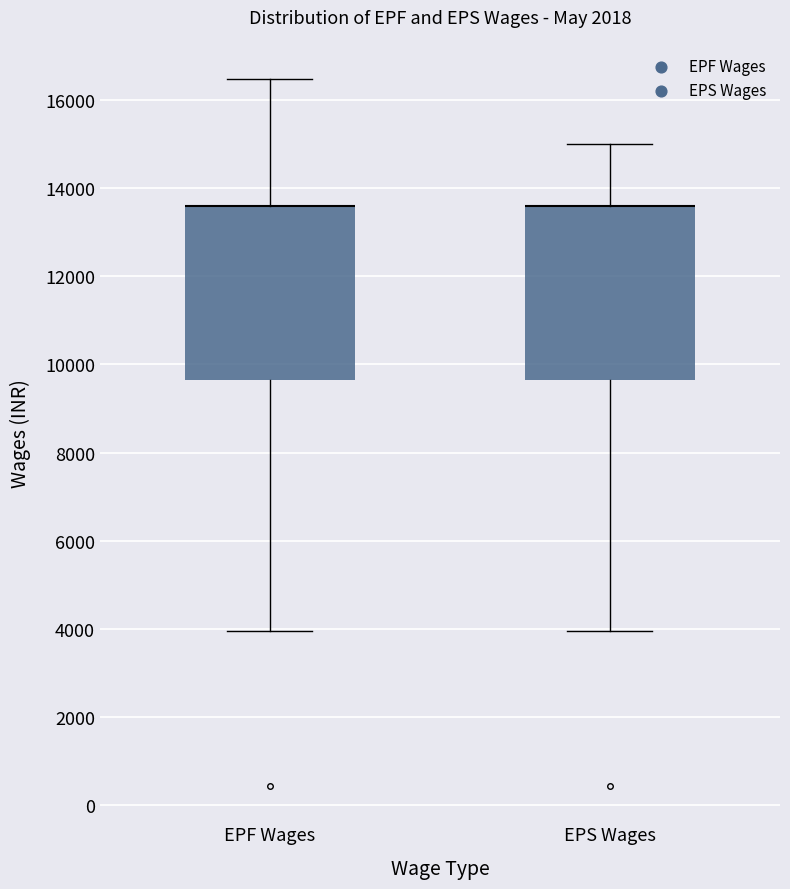

Reading left to right, read every box against the y-axis: the position of its median line, the range the box covers, and the ends of its whiskers. The values are not printed on the chart, so give them approximately, as read against the axis.

EPF Wages: median 13600 (drawn on the box's upper edge), box 9600 to 13600, whiskers 4000 to 16400
EPS Wages: median 13600 (drawn on the box's upper edge), box 9600 to 13600, whiskers 4000 to 15000